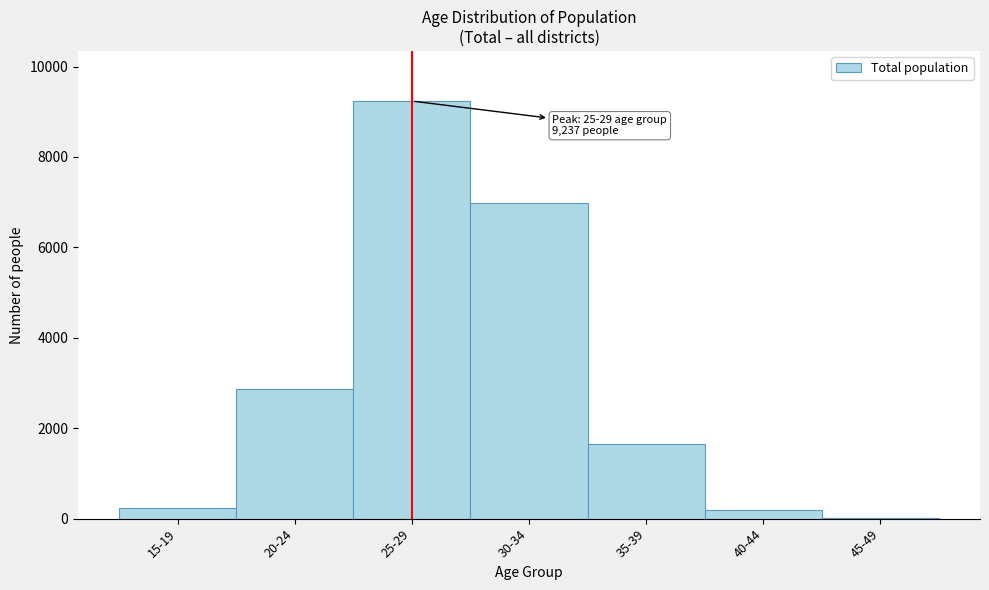

Reading left to right, extract all data points from this chart.

15-19=228	20-24=2865	25-29=9237	30-34=6976	35-39=1661	40-44=181	45-49=6